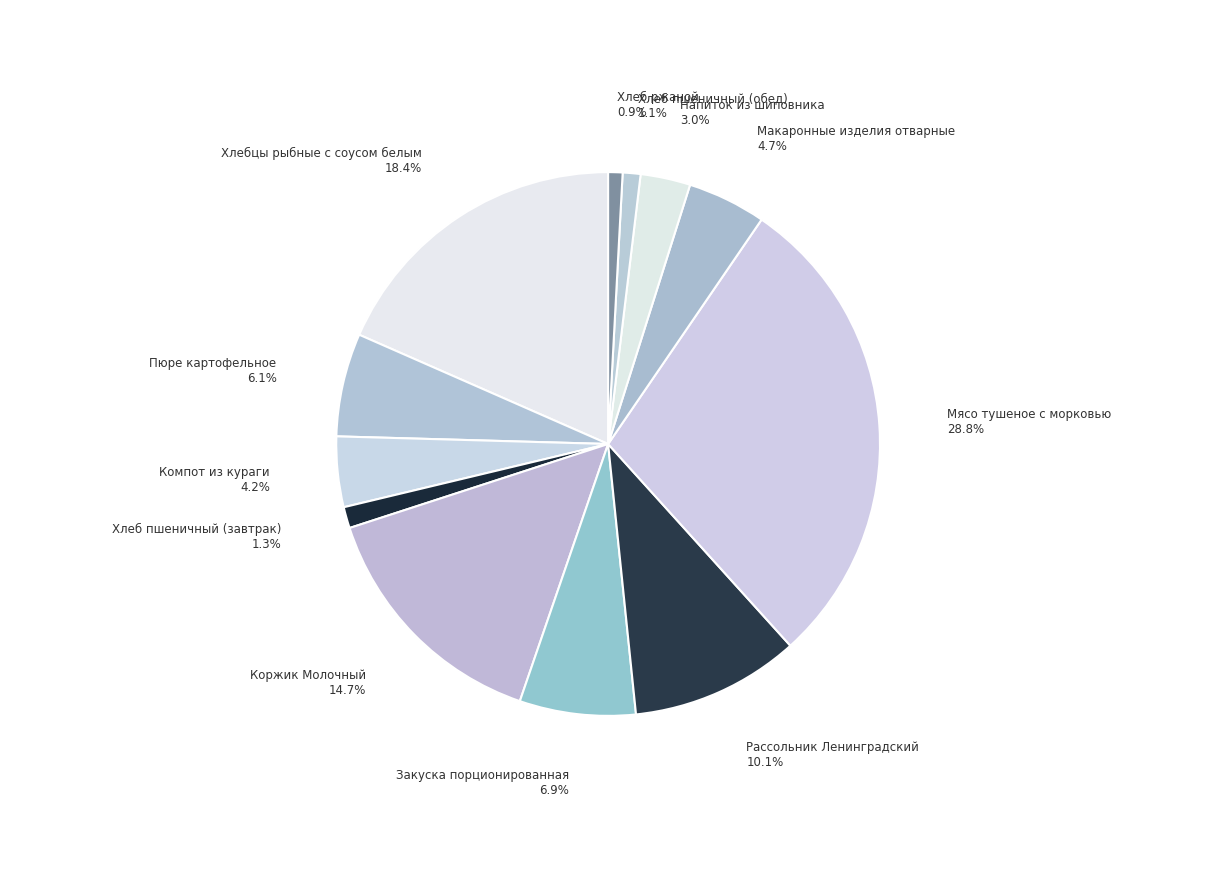

Which has a higher value, Закуска порционированная or Компот из кураги?

Закуска порционированная